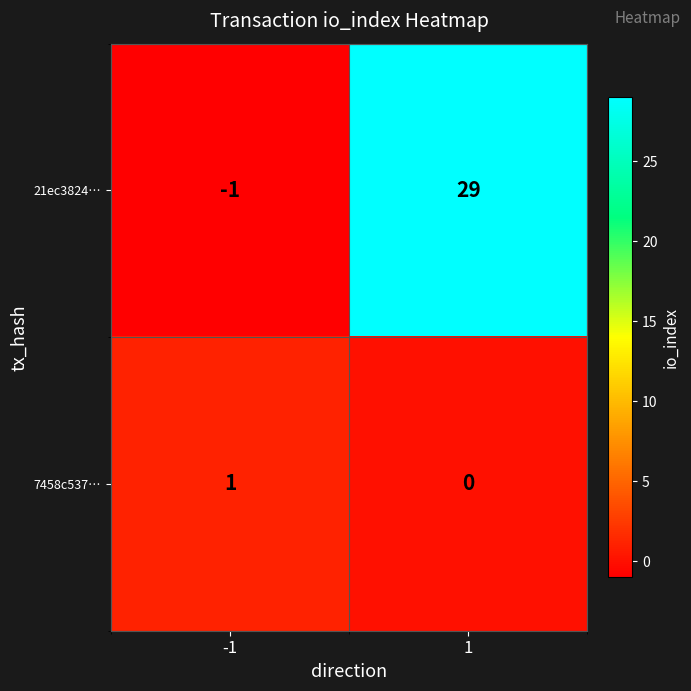

What is the difference between the highest and lowest values at 1?

29